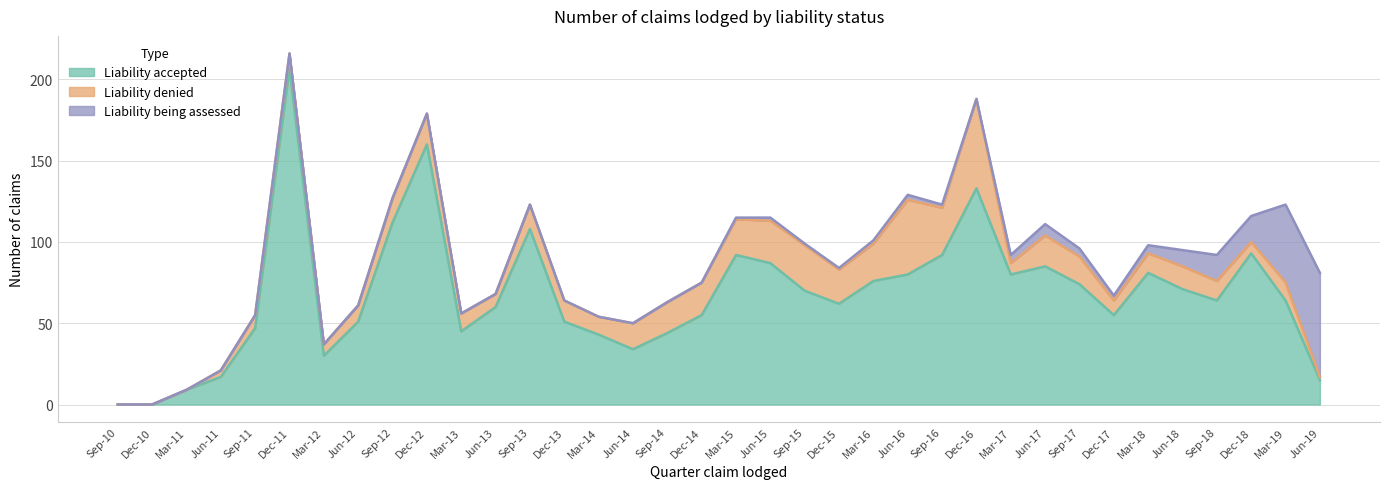

Rank the categories by Liability denied value from lowest to highest.

Sep-10, Dec-10, Mar-11, Jun-19, Jun-11, Mar-12, Mar-17, Dec-18, Sep-11, Jun-13, Dec-11, Dec-17, Jun-12, Mar-13, Mar-14, Mar-19, Mar-18, Sep-18, Dec-13, Jun-18, Sep-12, Sep-13, Jun-14, Sep-17, Dec-12, Sep-14, Jun-17, Dec-14, Dec-15, Mar-15, Mar-16, Jun-15, Sep-15, Sep-16, Jun-16, Dec-16